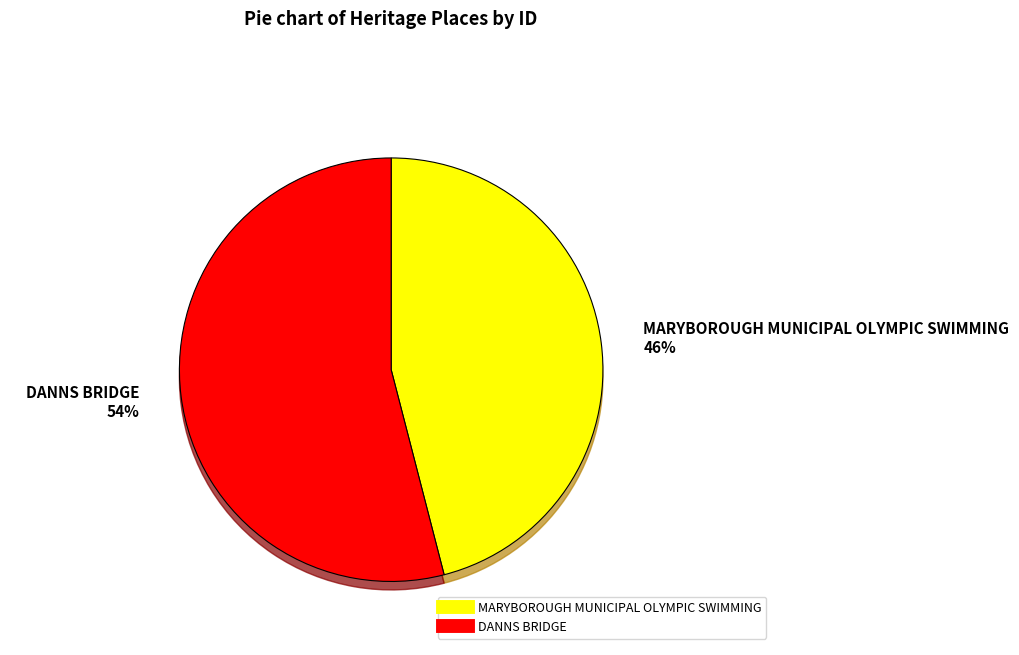

Rank the categories by value from lowest to highest.

MARYBOROUGH MUNICIPAL OLYMPIC SWIMMING, DANNS BRIDGE